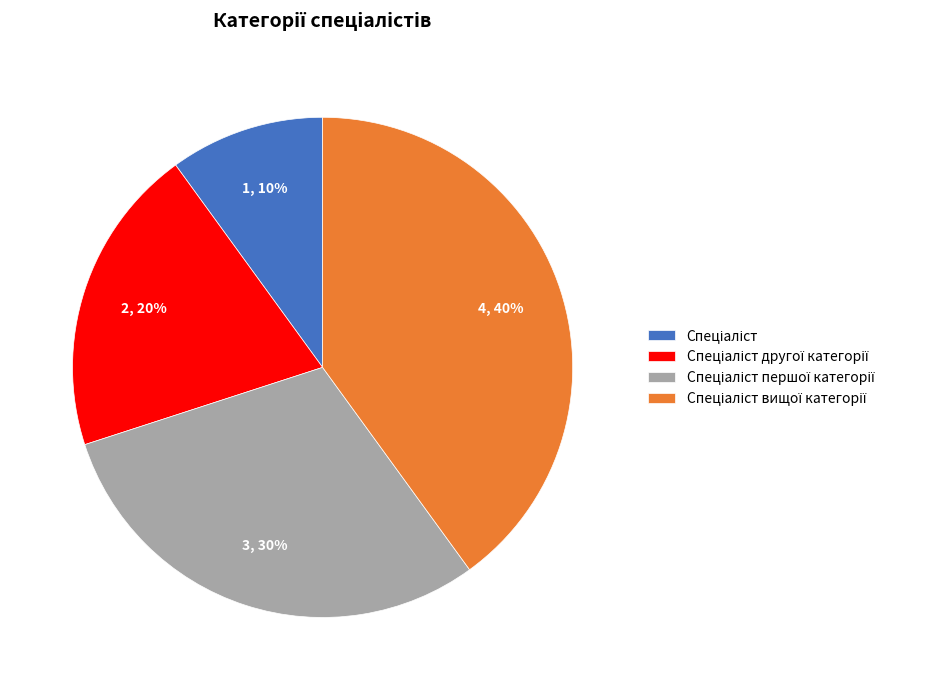

To the nearest percent, what is the average slice percentage?

25%